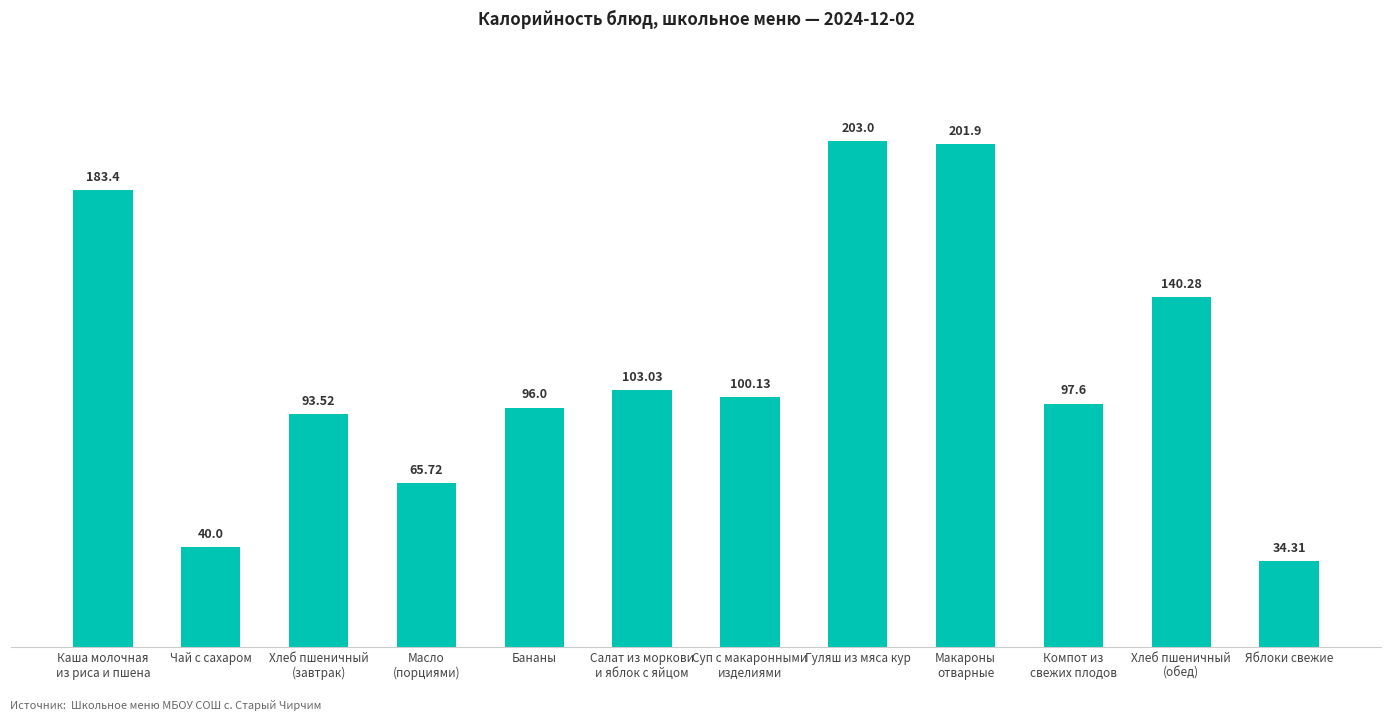

List the labels in order of value, largest first.

Гуляш из мяса кур, Макароны
отварные, Каша молочная
из риса и пшена, Хлеб пшеничный
(обед), Салат из моркови
и яблок с яйцом, Суп с макаронными
изделиями, Компот из
свежих плодов, Бананы, Хлеб пшеничный
(завтрак), Масло
(порциями), Чай с сахаром, Яблоки свежие